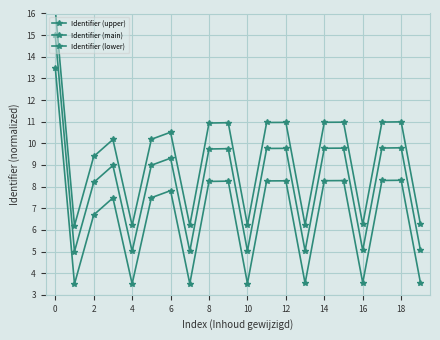

Which has a higher value, 14 or 4?

14